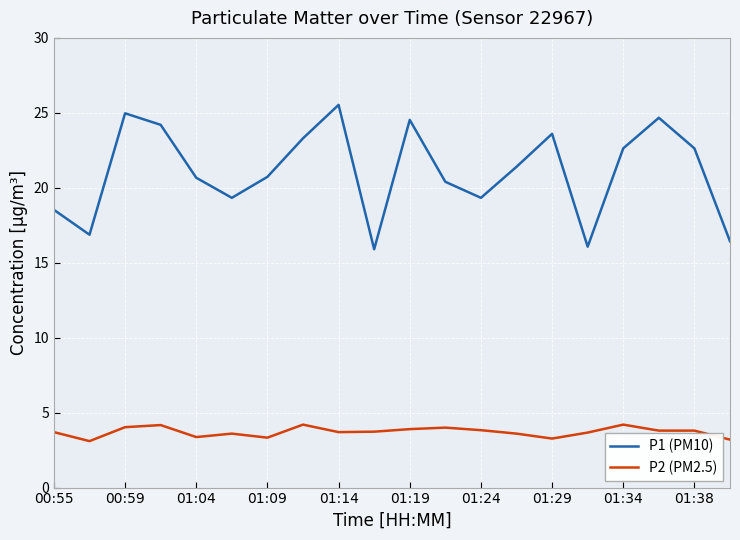

List the series in order of their overall mean, lowest first.

P2 (PM2.5), P1 (PM10)